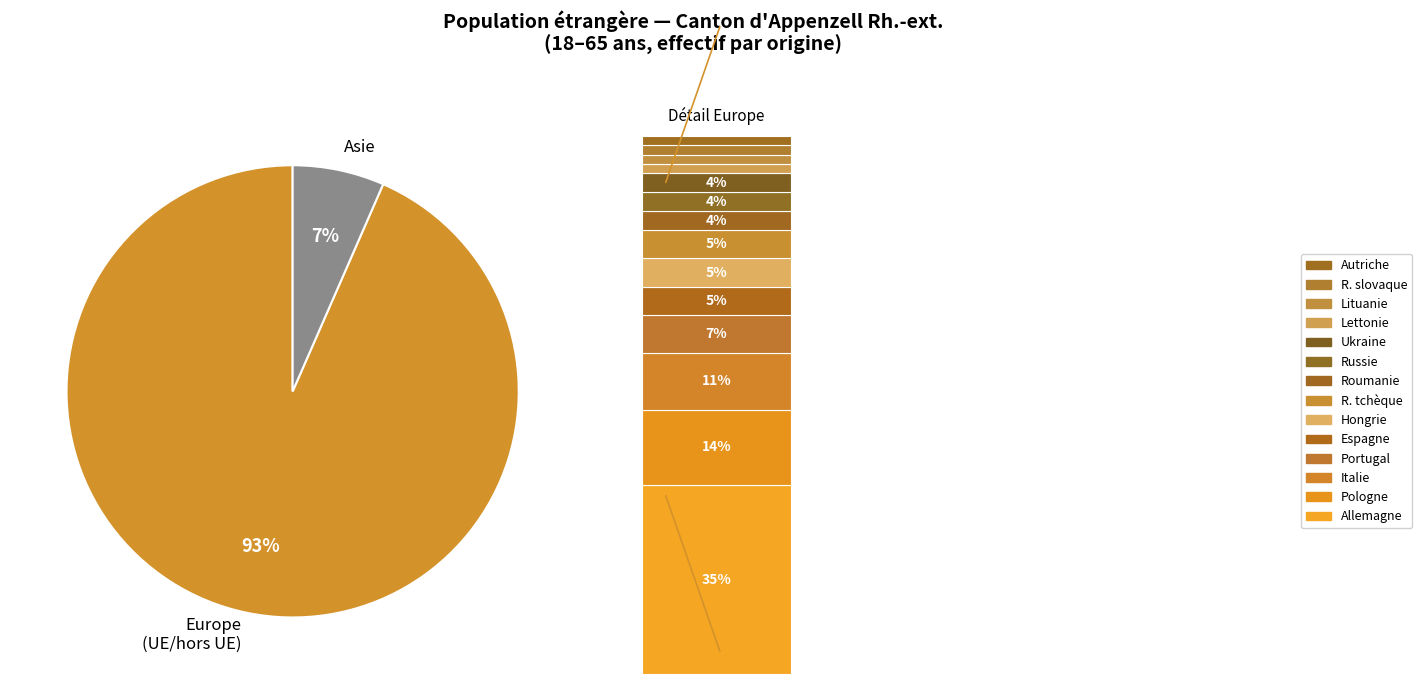

To the nearest percent, what percentage of the pie is Autriche?

2%